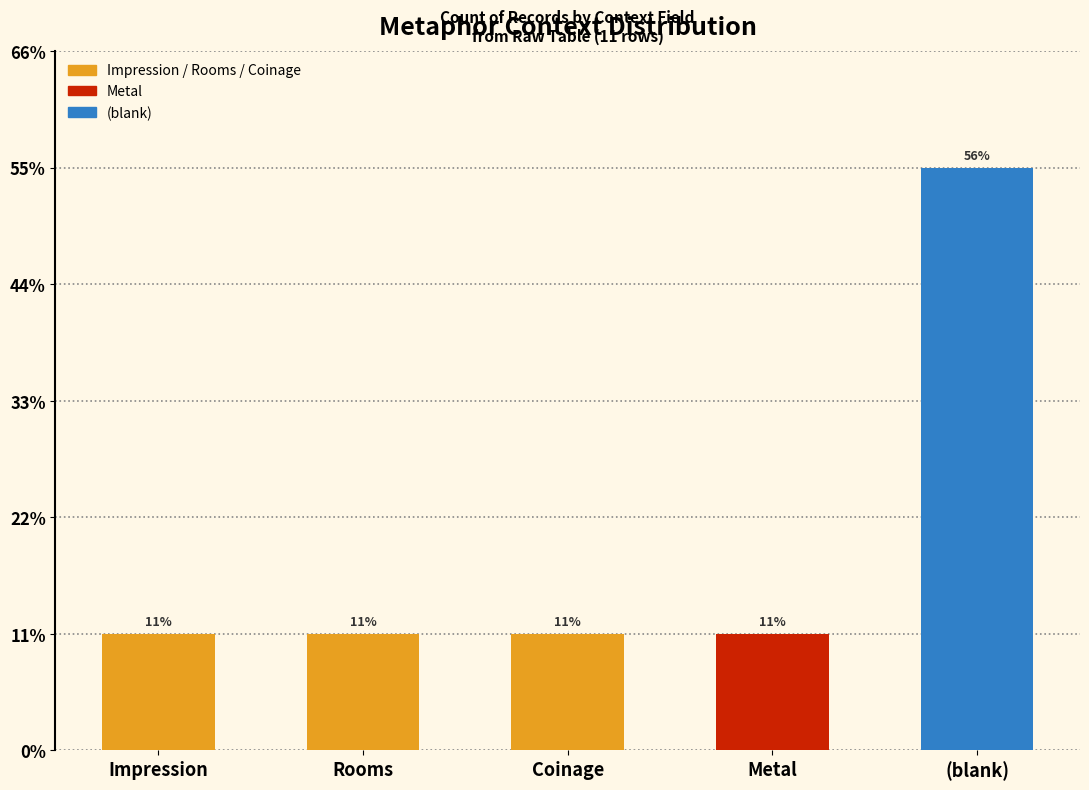

List the labels in order of value, smallest first.

Impression, Rooms, Coinage, Metal, (blank)